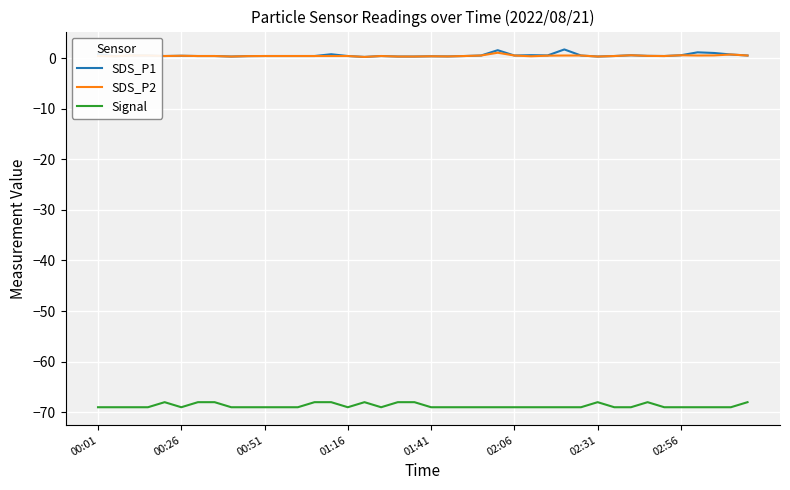

What is the lowest value of the Signal series?

-69.0